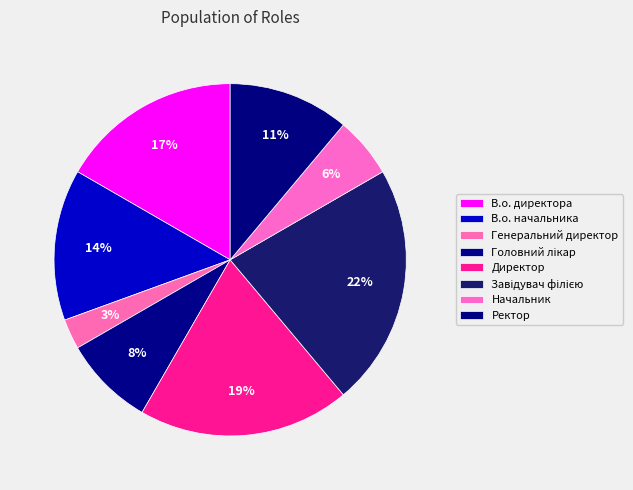

True or false: В.о. начальника accounts for 26% of the total.

False